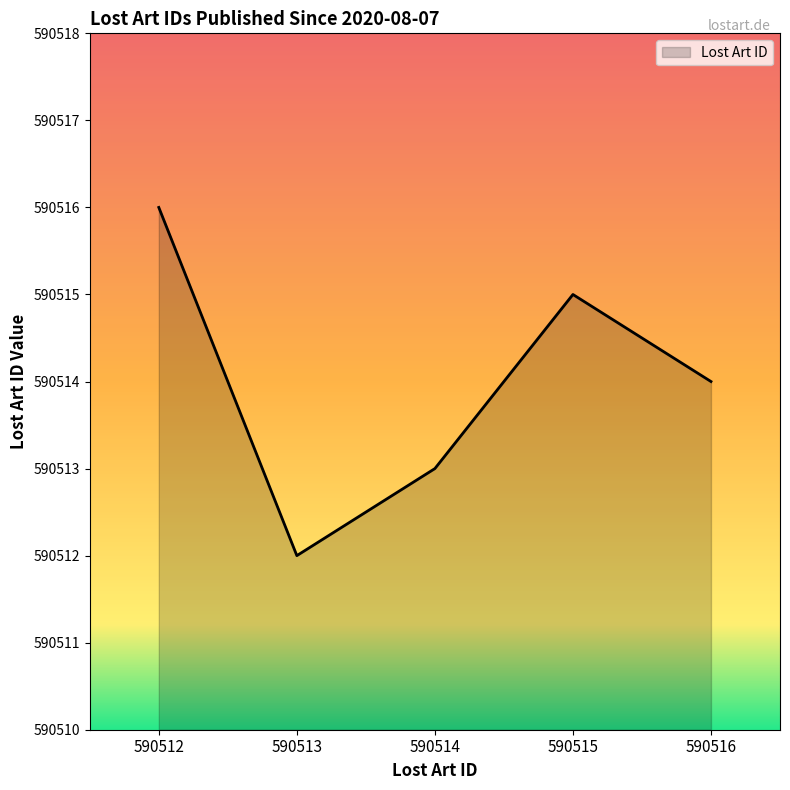

How many series are shown in this chart?

1